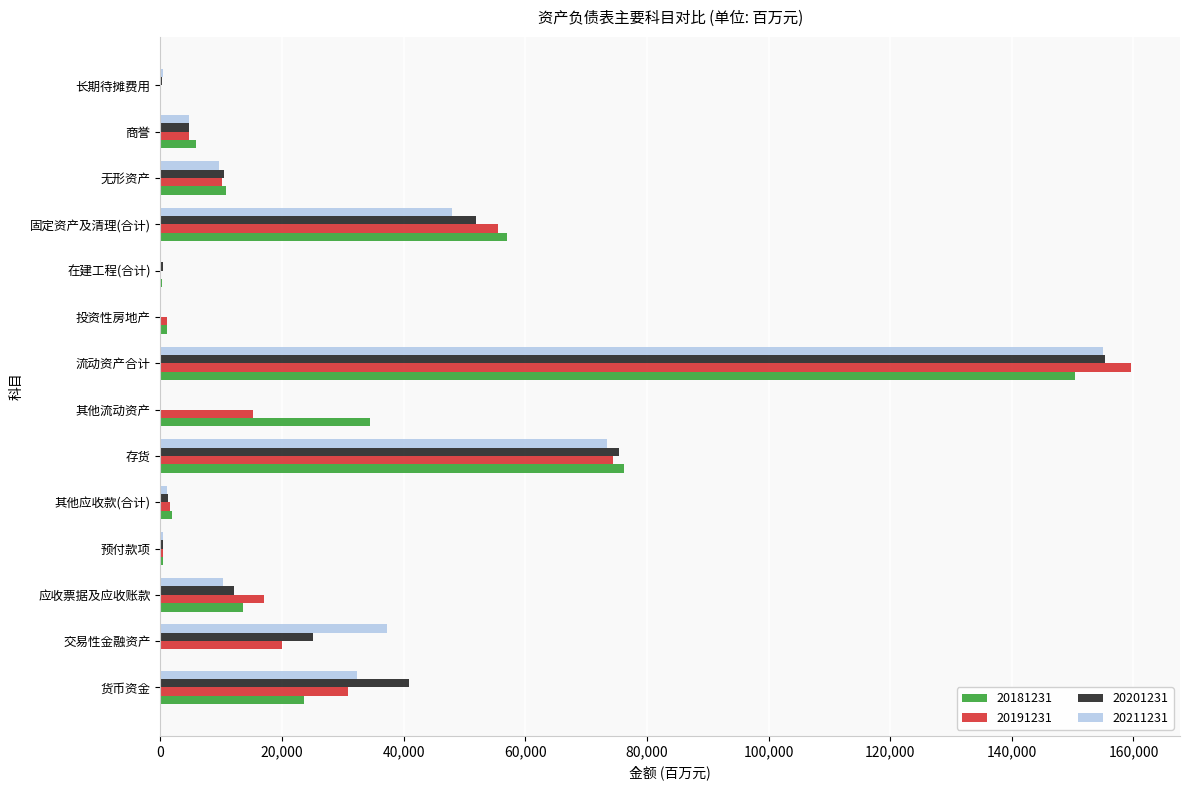

What is the sum of all 20211231 values?

373165.6